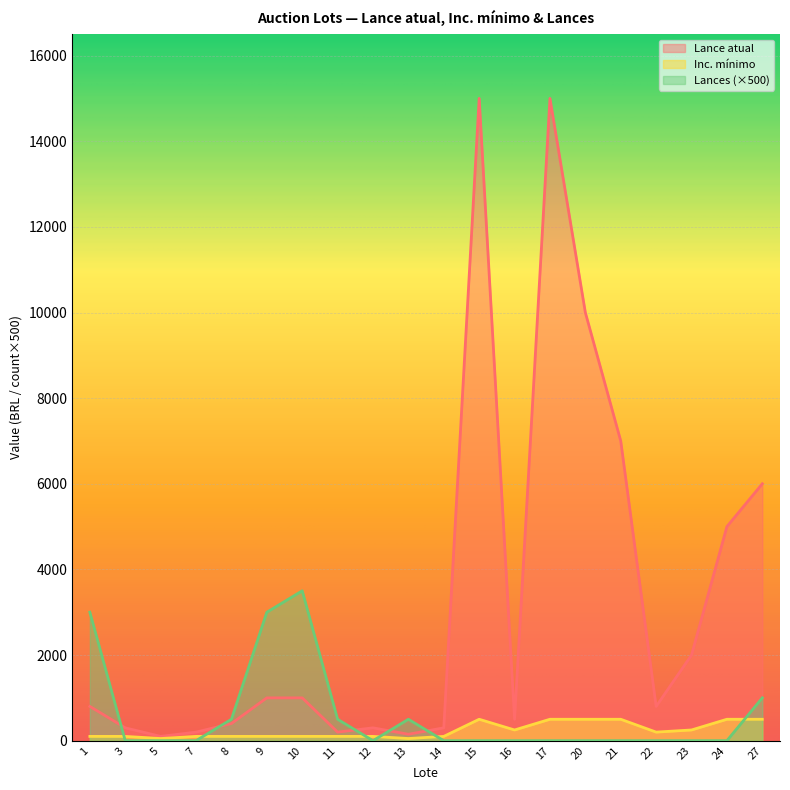

What are all the series names shown in the legend?

Lance atual, Inc. mínimo, Lances (×500)